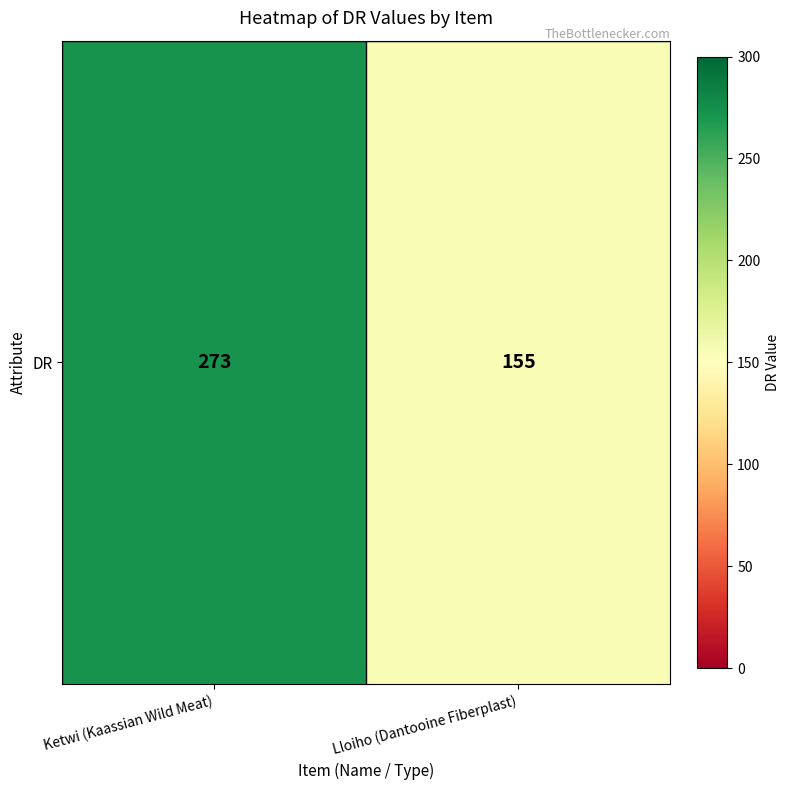

What is the difference between the values at Lloiho (Dantooine Fiberplast) and Ketwi (Kaassian Wild Meat)?

118